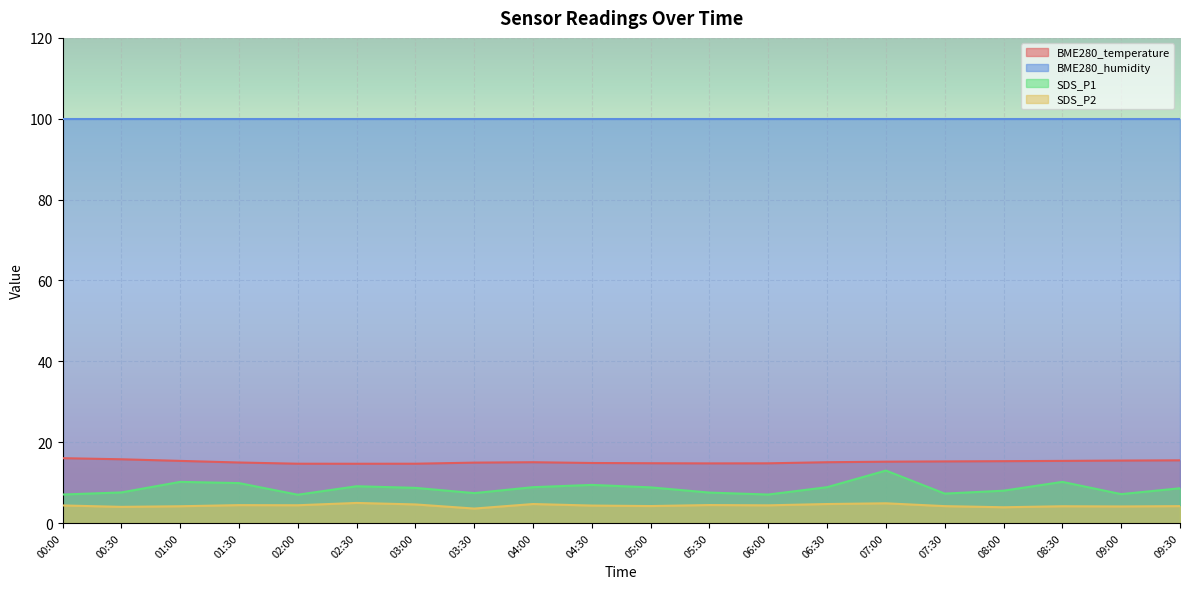

What is the label of the 1st point from the right?

09:30